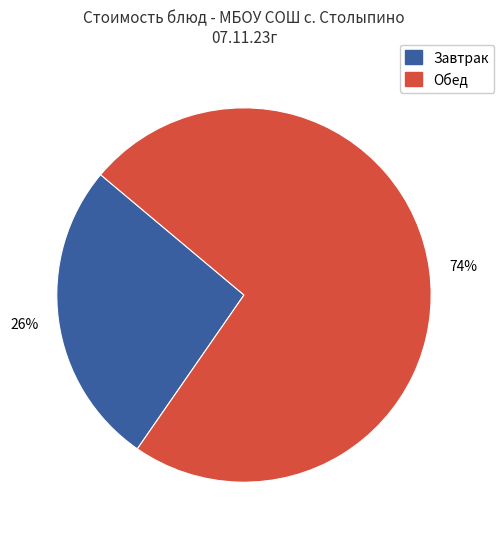

To the nearest percent, what is the average slice percentage?

50%